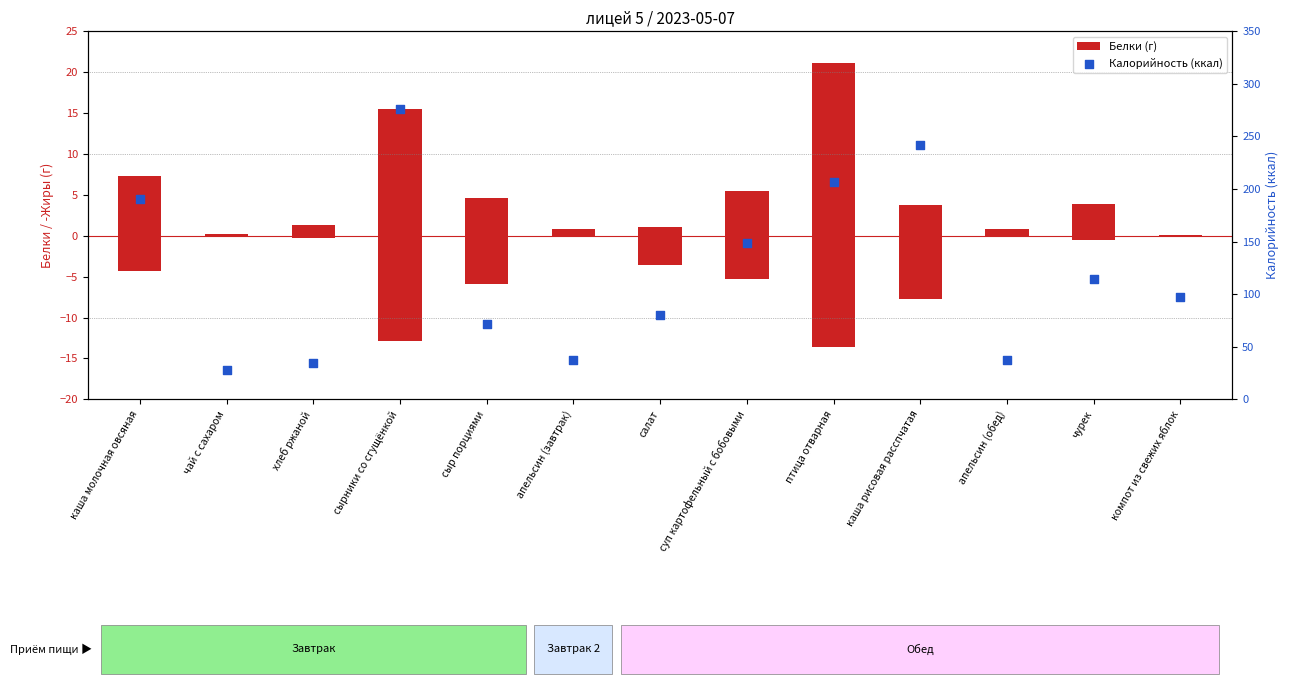

Which series reaches the minimum Y coordinate?

Белки (г)